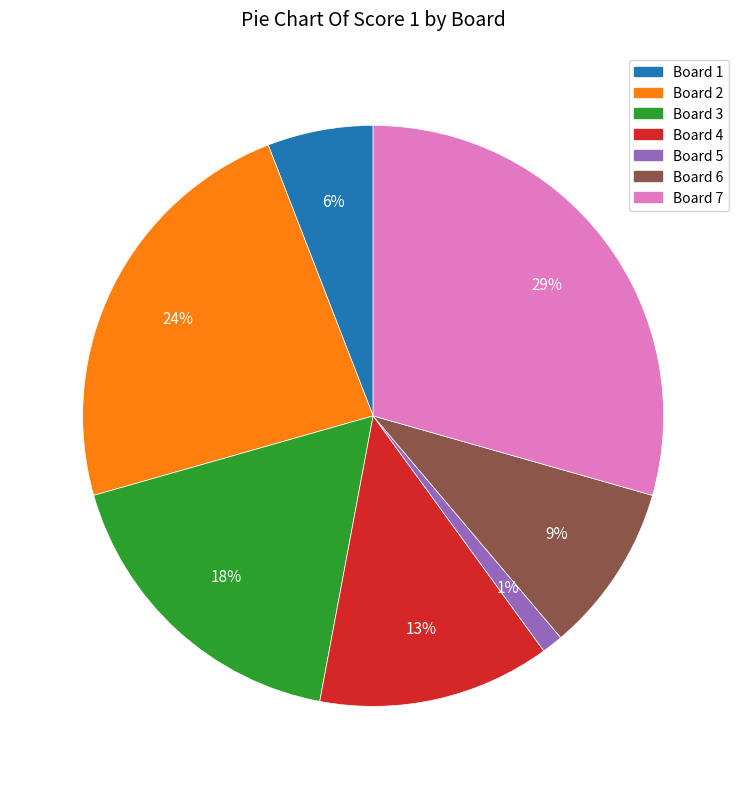

To the nearest percent, what is the difference between the largest and smallest slice percentages?

28%